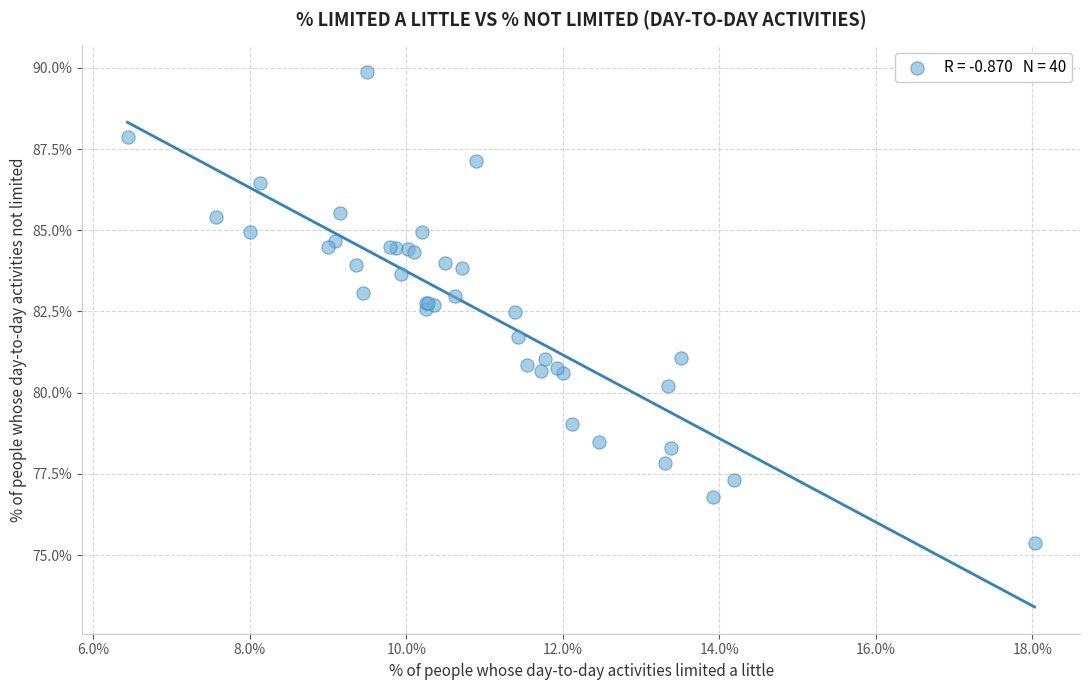

What Y value in the scatter plot is closest to 82?

81.7